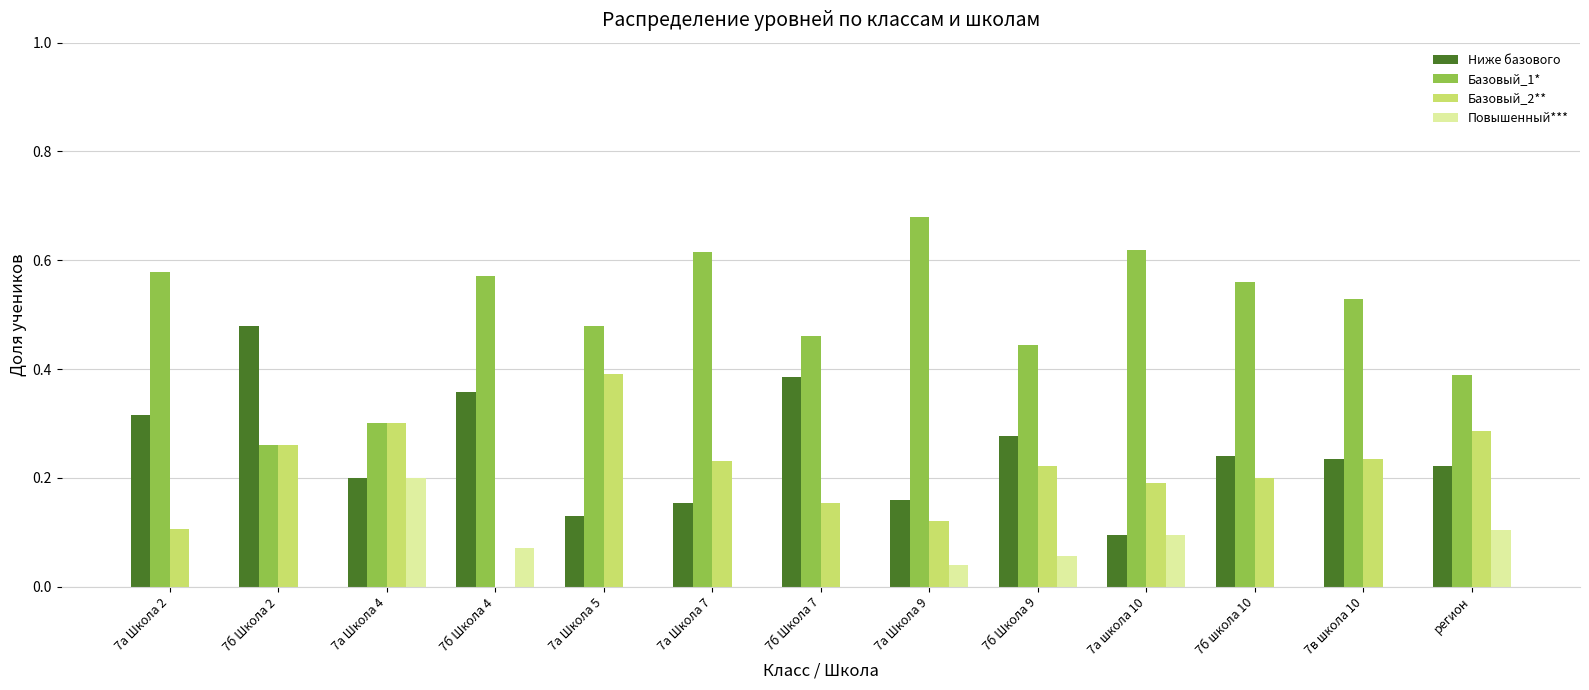

At which label does Ниже базового reach its peak?

7б Школа 2